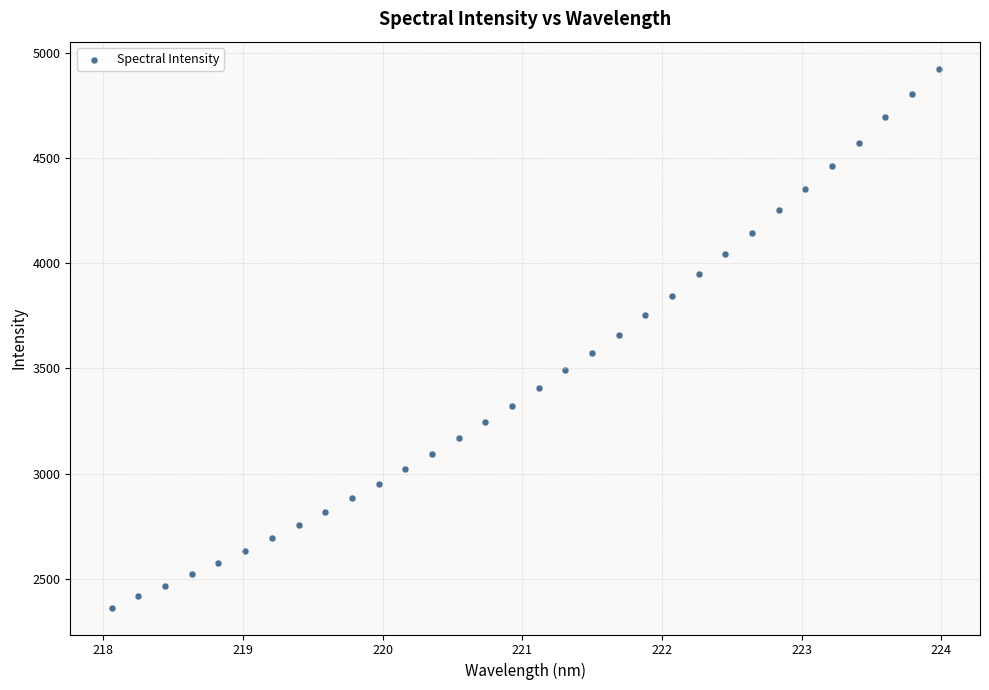

What is the range of X values (max minus min)?

5.9